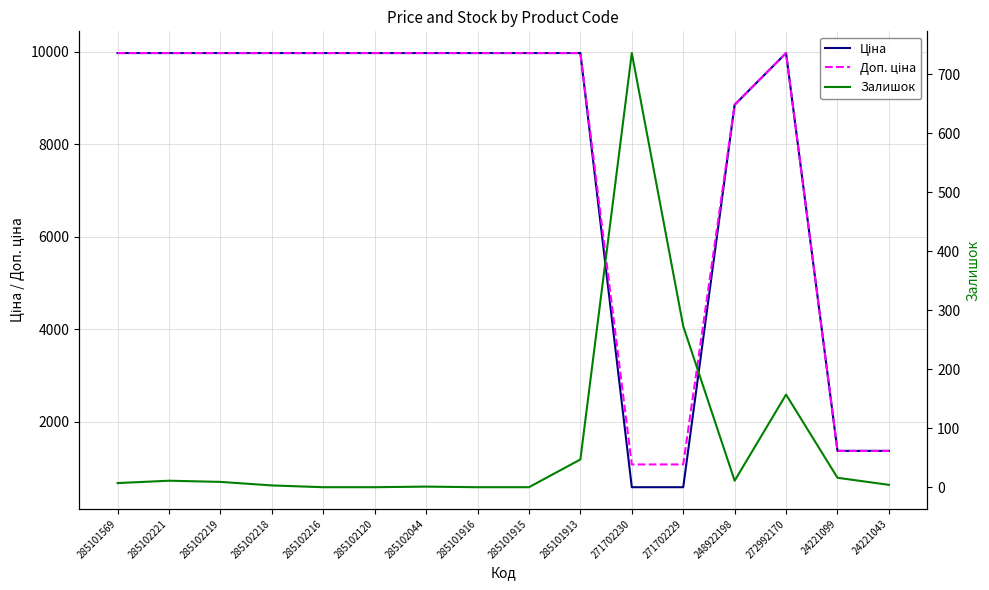

What is the total value across all series at 24221099?

2766.4